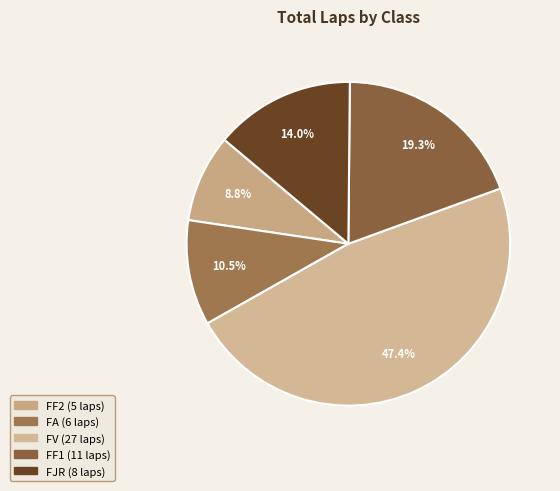

To the nearest percent, what is the difference between the largest and smallest slice percentages?

39%